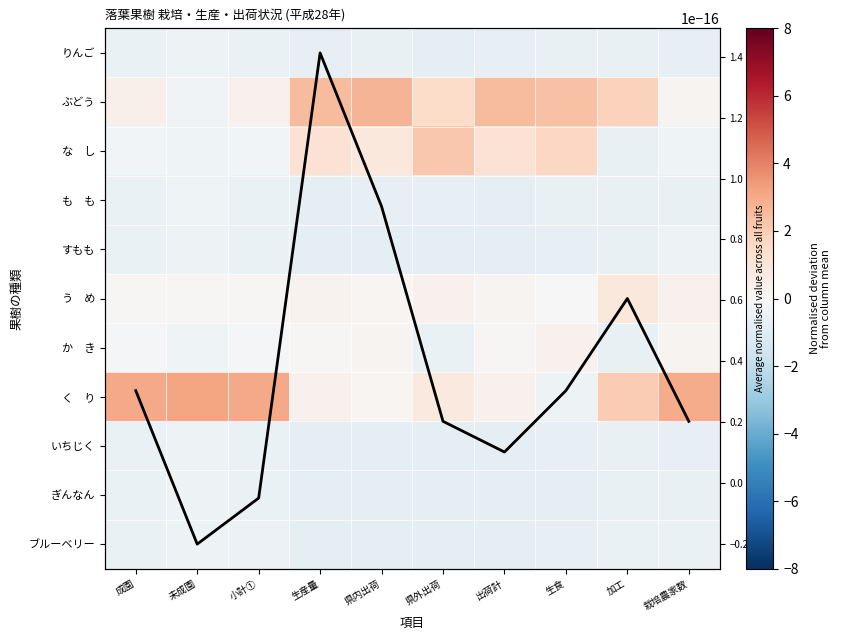

What is the smallest value displayed?

-0.8